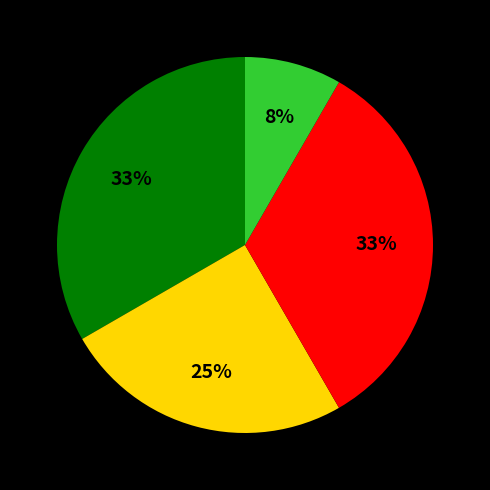

To the nearest percent, what is the difference between the largest and smallest slice percentages?

25%